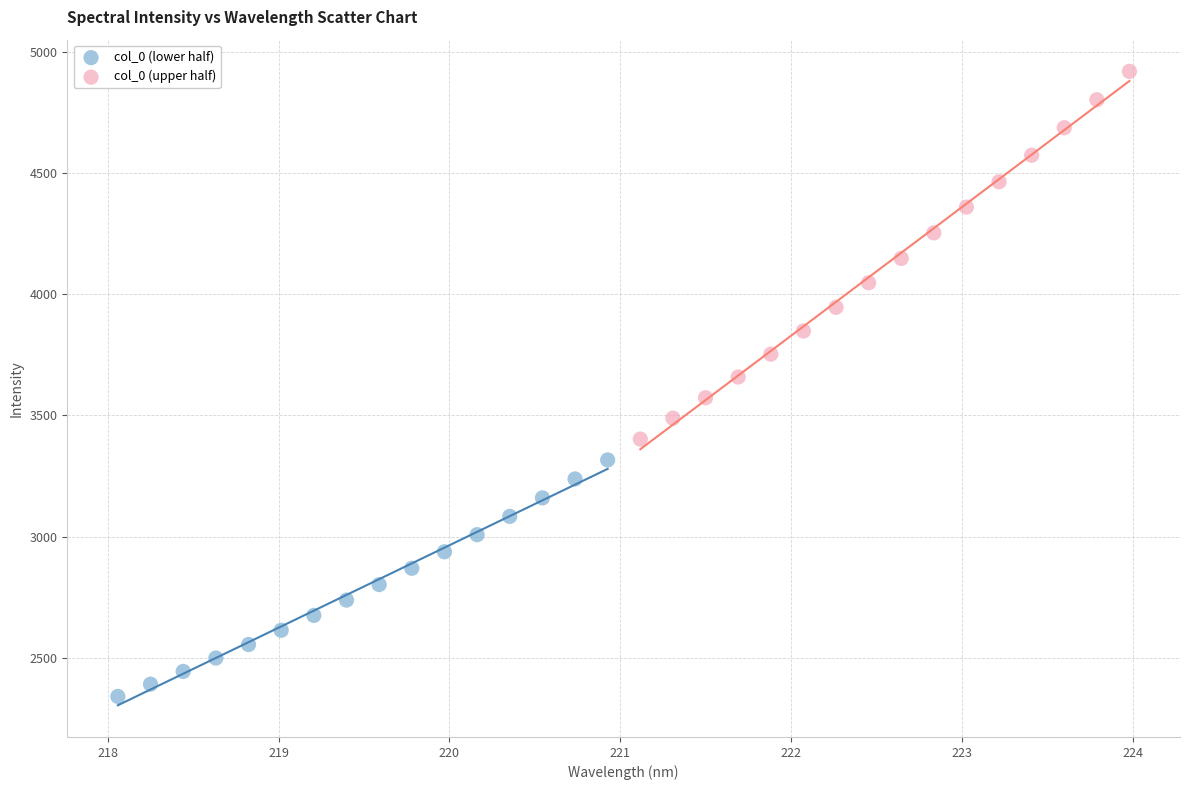

Which series contains the highest Y value?

col_0 (upper half)